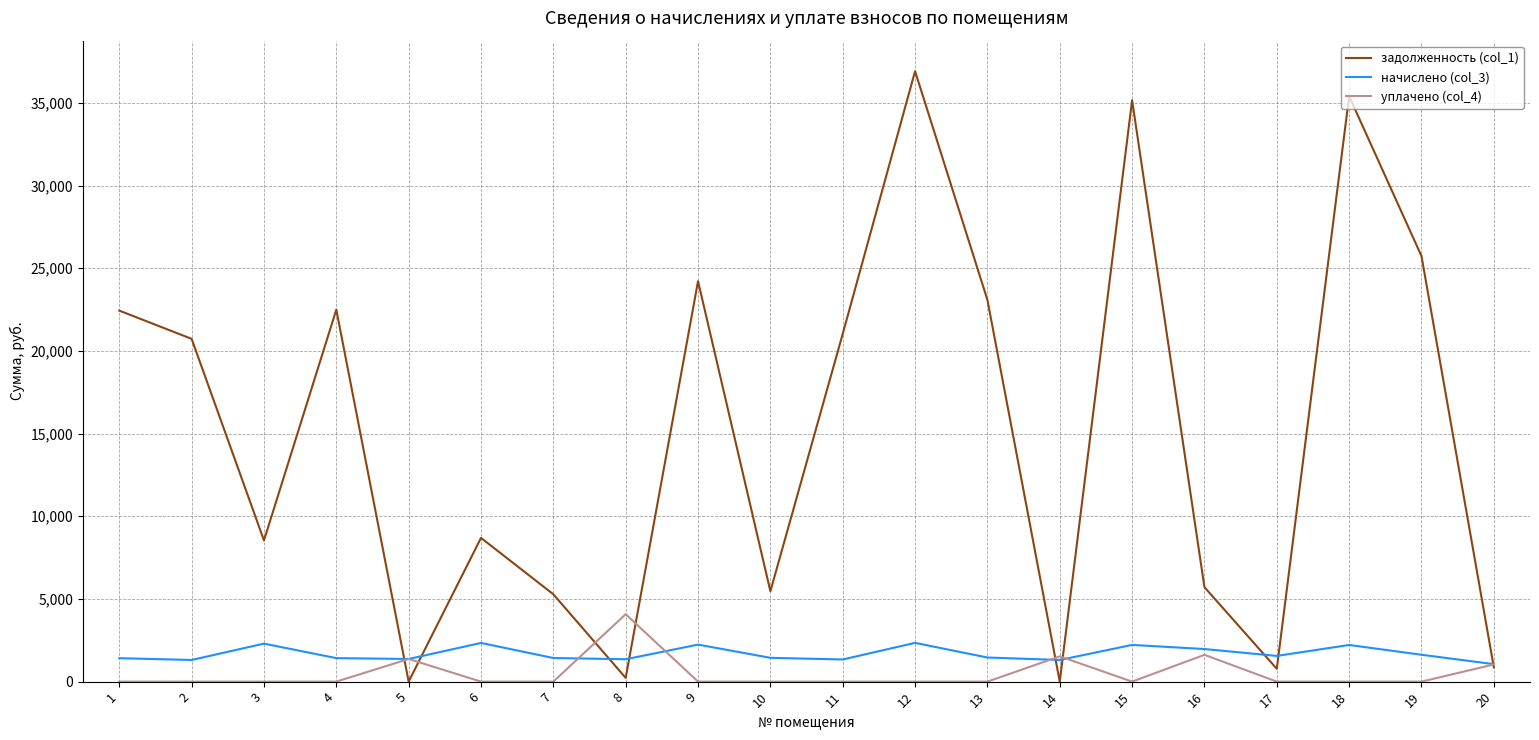

Is this an area chart (filled region under the line)?

No